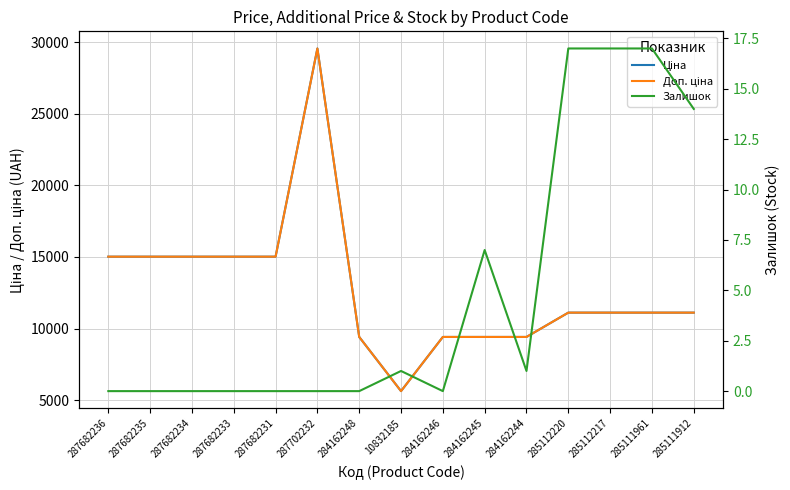

True or false: Залишок and Доп. ціна intersect in this chart.

False